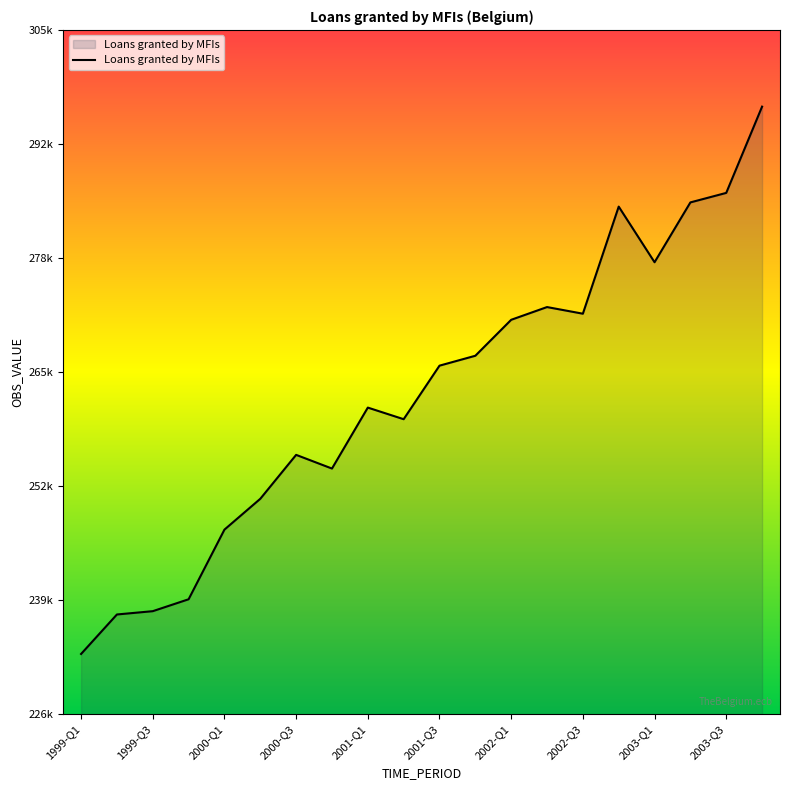

At which label is the value closest to 264809?

2001-Q3